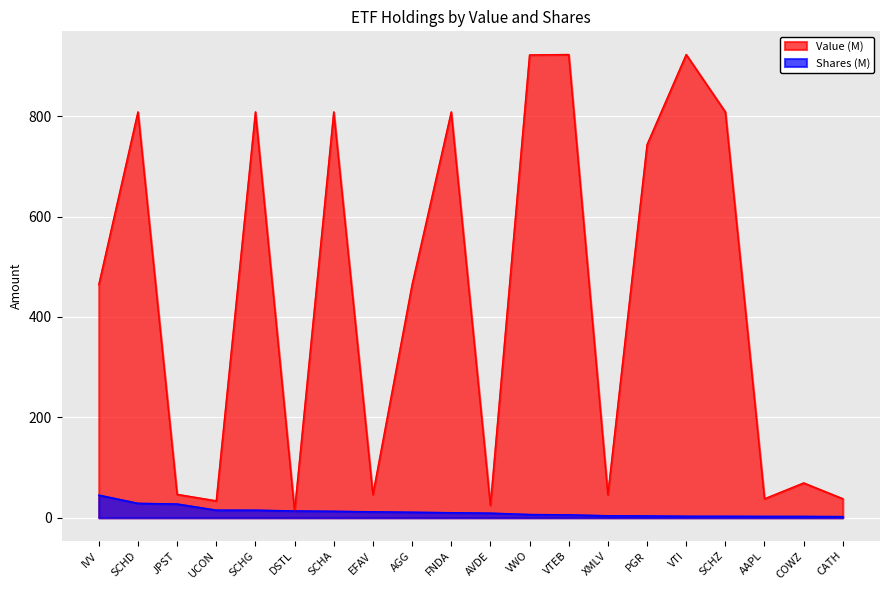

Is the value of Value at AVDE greater than the value of Shares at EFAV?

Yes